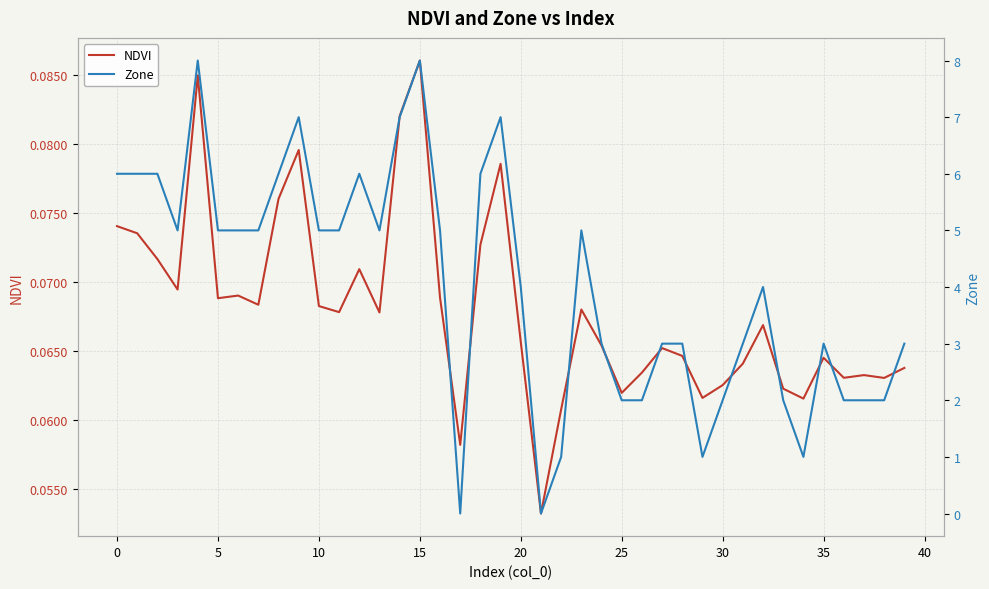

What is the spread (max minus min) of values at 20?

4.9